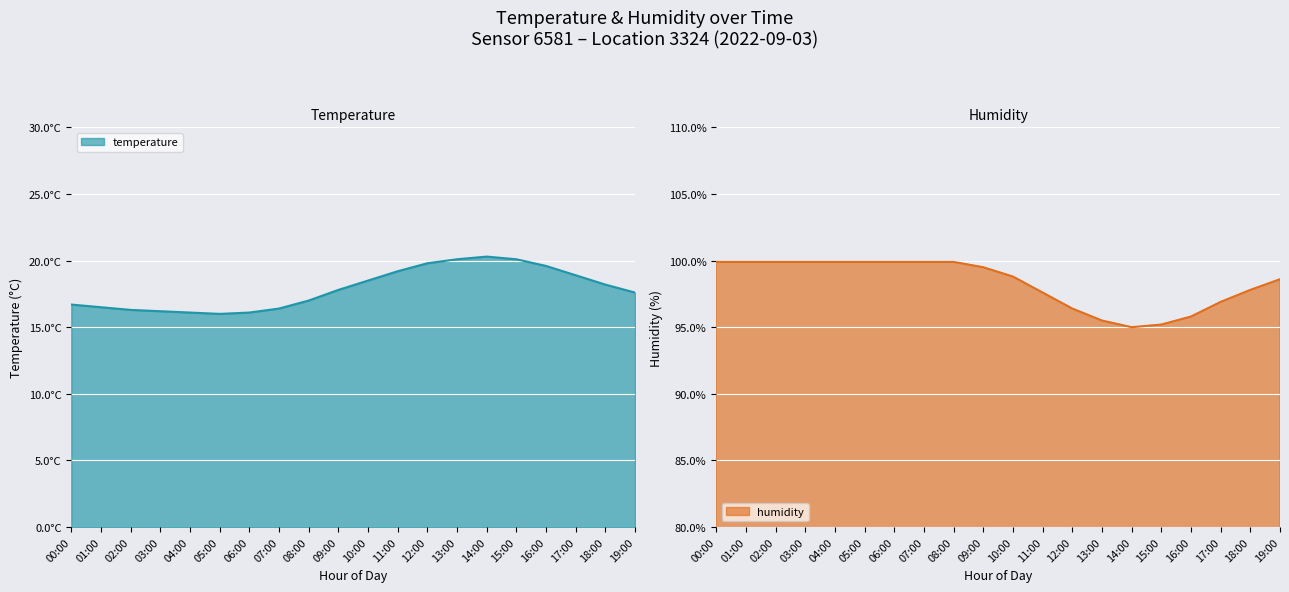

What is the label of the 17th point from the right?

03:00